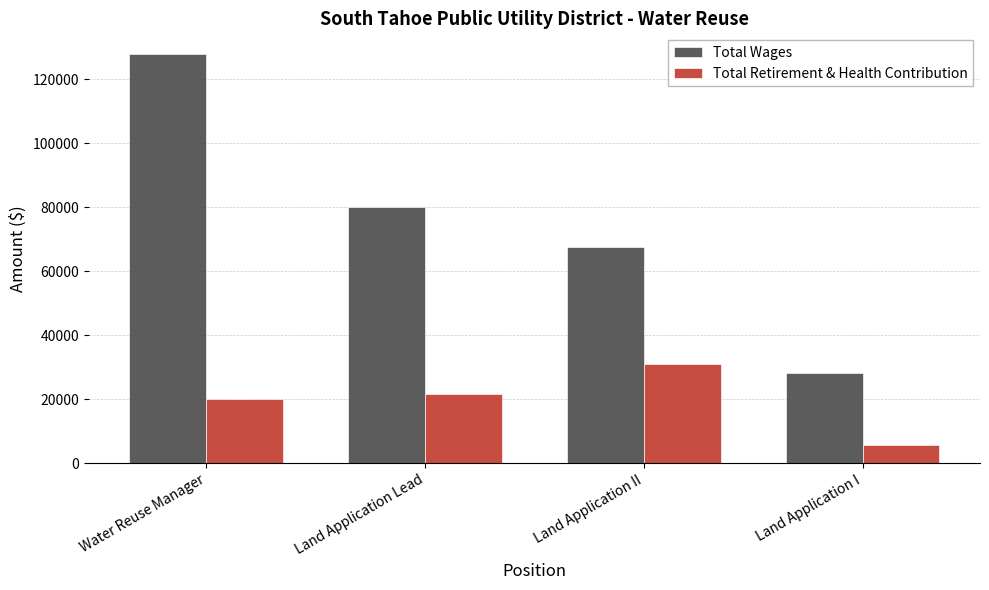

Where is Total Retirement & Health Contribution nearest to the value 18372?

Water Reuse Manager